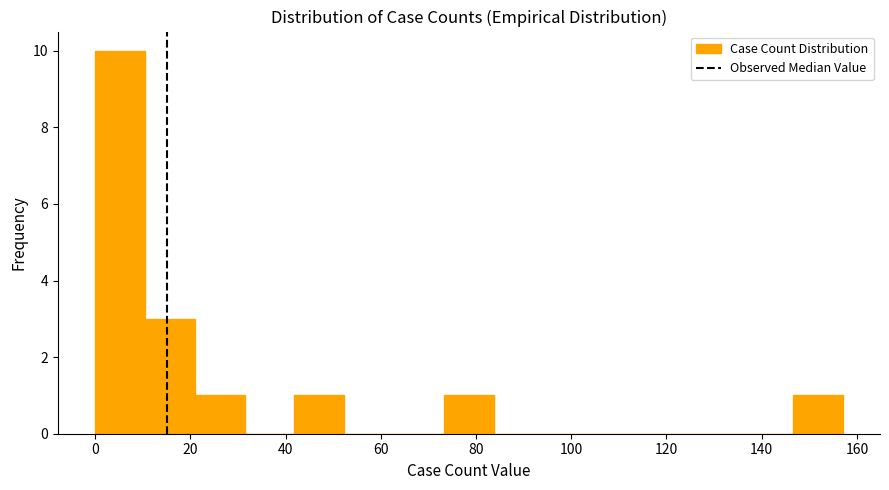

Reading left to right, list every bar in this chart as the range it spans on the x-axis followed by its height. Neither the bar edges nor the heights are printed on the chart, so give them approximately, as read against the axes.

0 to 10: 10
10 to 20: 3
20 to 32: 1
32 to 42: 0
42 to 52: 1
52 to 62: 0
62 to 74: 0
74 to 84: 1
84 to 94: 0
94 to 104: 0
104 to 116: 0
116 to 126: 0
126 to 136: 0
136 to 146: 0
146 to 158: 1